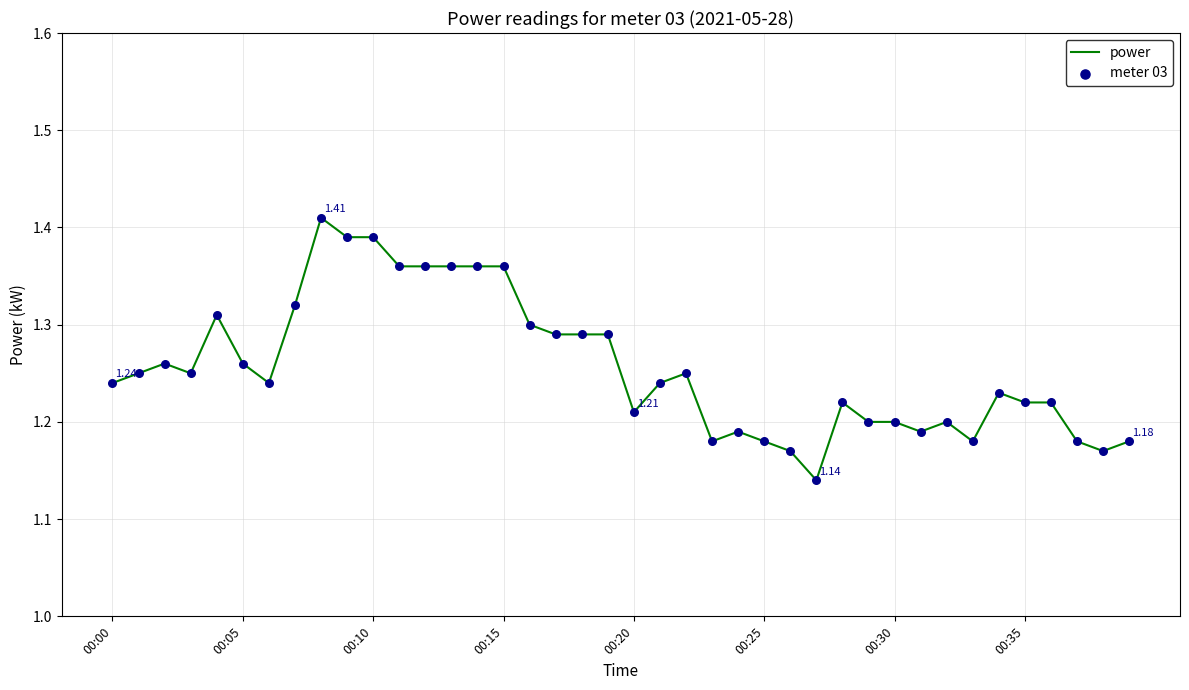

What is the difference between the maximum and minimum values?

0.3